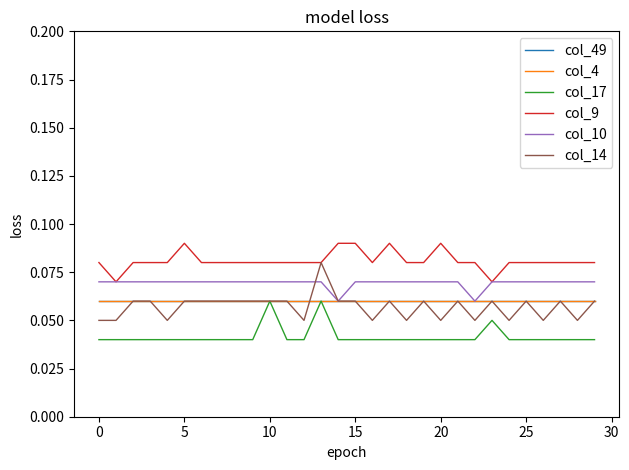

Reading left to right, transcribe all the data shown in this chart.

col_49: 0.1	0.1	0.1	0.1	0.1	0.1	0.1	0.1	0.1	0.1	0.1	0.1	0.1	0.1	0.1	0.1	0.1	0.1	0.1	0.1	0.1	0.1	0.1	0.1	0.1	0.1	0.1	0.1	0.1	0.1
col_4: 0.1	0.1	0.1	0.1	0.1	0.1	0.1	0.1	0.1	0.1	0.1	0.1	0.1	0.1	0.1	0.1	0.1	0.1	0.1	0.1	0.1	0.1	0.1	0.1	0.1	0.1	0.1	0.1	0.1	0.1
col_17: 0.0	0.0	0.0	0.0	0.0	0.0	0.0	0.0	0.0	0.0	0.1	0.0	0.0	0.1	0.0	0.0	0.0	0.0	0.0	0.0	0.0	0.0	0.0	0.1	0.0	0.0	0.0	0.0	0.0	0.0
col_9: 0.1	0.1	0.1	0.1	0.1	0.1	0.1	0.1	0.1	0.1	0.1	0.1	0.1	0.1	0.1	0.1	0.1	0.1	0.1	0.1	0.1	0.1	0.1	0.1	0.1	0.1	0.1	0.1	0.1	0.1
col_10: 0.1	0.1	0.1	0.1	0.1	0.1	0.1	0.1	0.1	0.1	0.1	0.1	0.1	0.1	0.1	0.1	0.1	0.1	0.1	0.1	0.1	0.1	0.1	0.1	0.1	0.1	0.1	0.1	0.1	0.1
col_14: 0.1	0.1	0.1	0.1	0.1	0.1	0.1	0.1	0.1	0.1	0.1	0.1	0.1	0.1	0.1	0.1	0.1	0.1	0.1	0.1	0.1	0.1	0.1	0.1	0.1	0.1	0.1	0.1	0.1	0.1